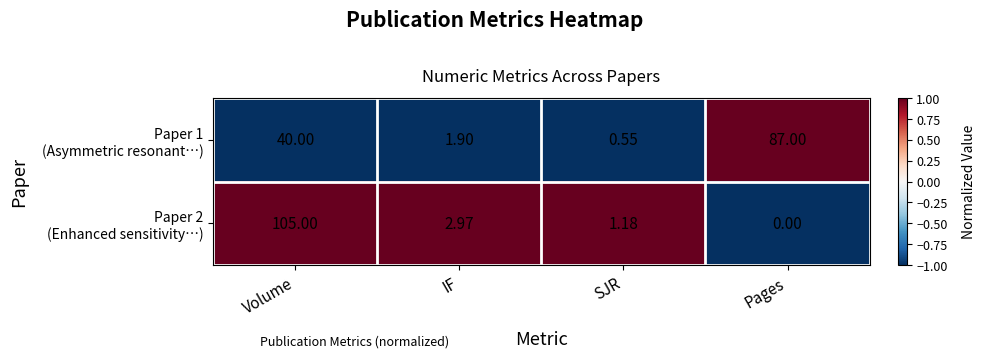

How many data points does each series have?

4